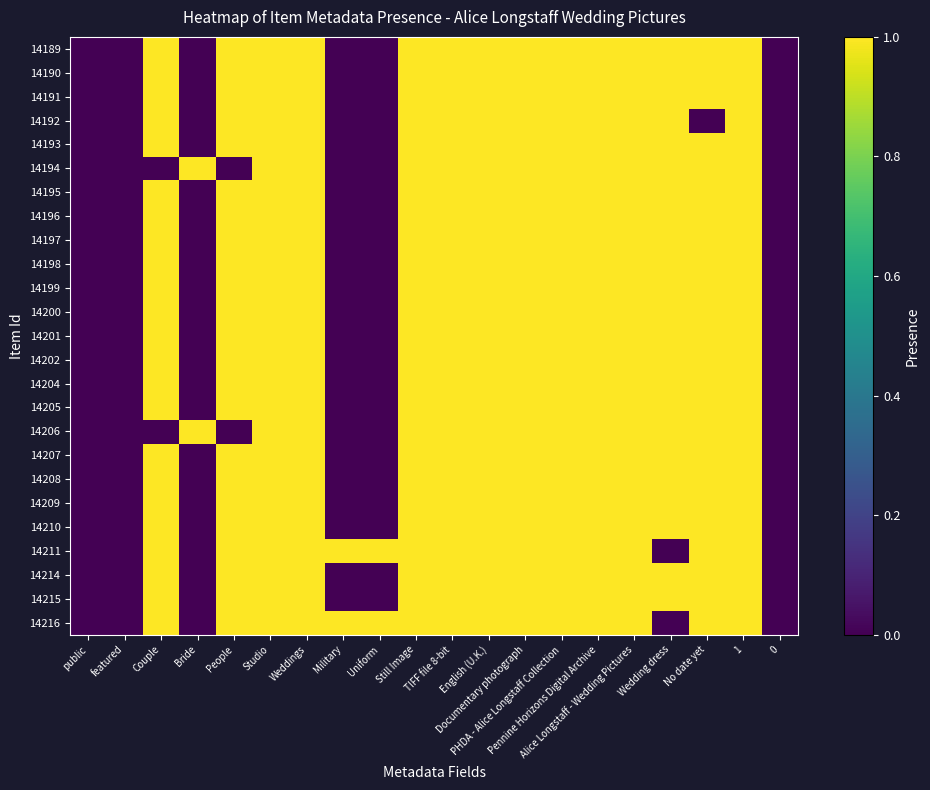

Which series changed the most between Couple and 1?

14194